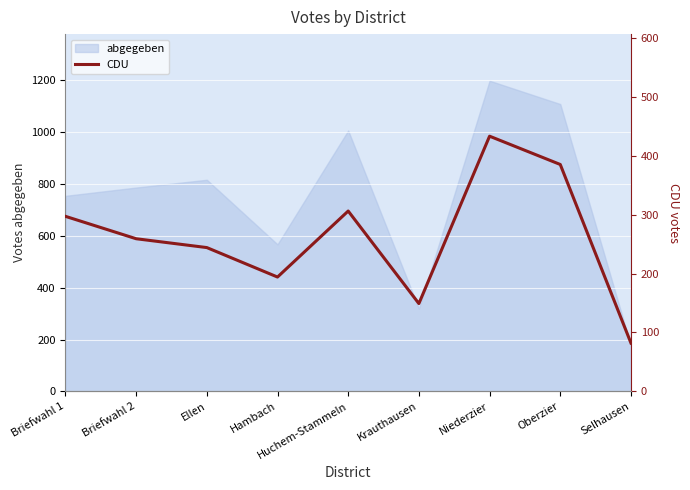

Reading left to right, what are all the values shown in this chart?

Briefwahl 1=297	Briefwahl 2=259	Ellen=244	Hambach=194	Huchem-Stammeln=306	Krauthausen=149	Niederzier=433	Oberzier=385	Selhausen=82